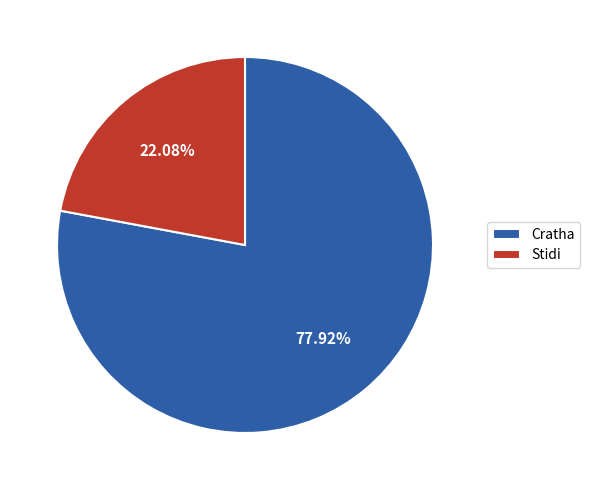

Which category has the smallest portion of the pie?

Stidi